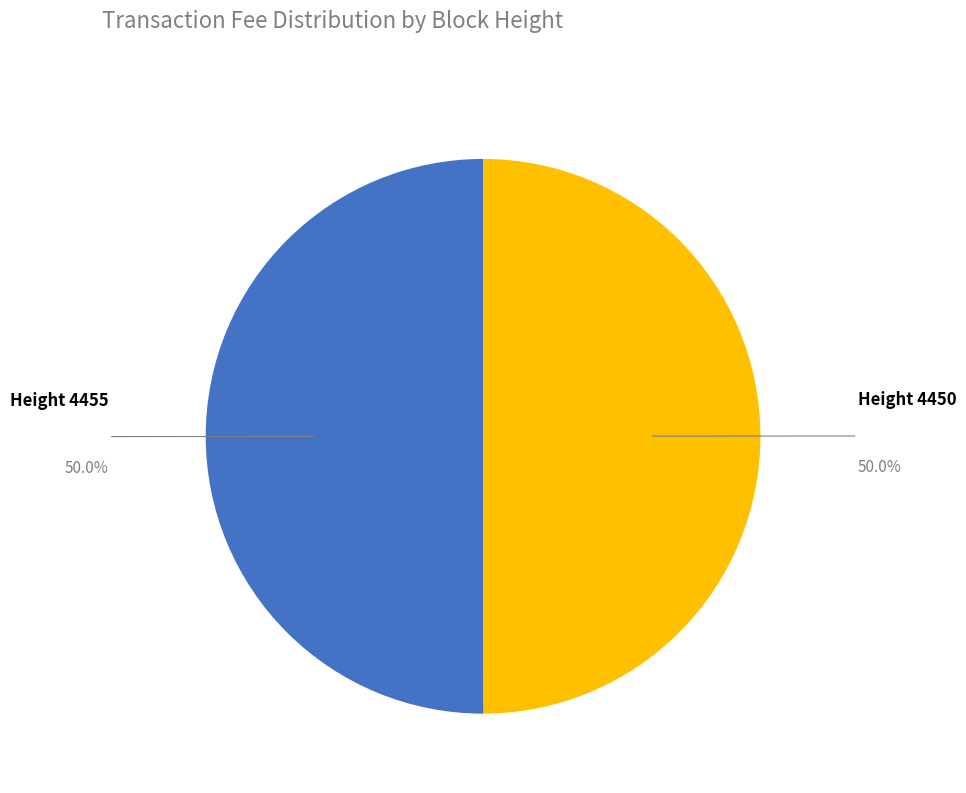

Approximately how many times larger is the value at Height 4450 compared to Height 4455?

1.0